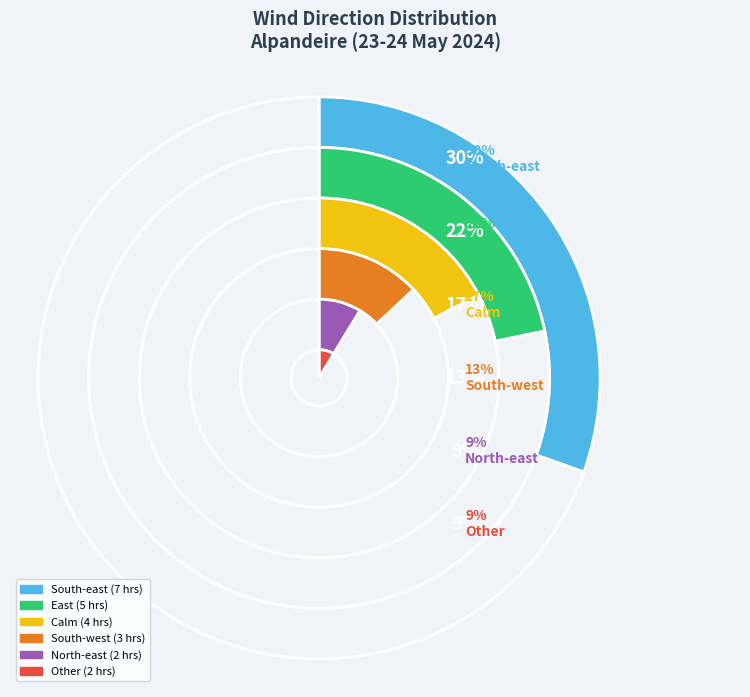

What is the ratio of the value at South-west to the value at Calm?

0.8